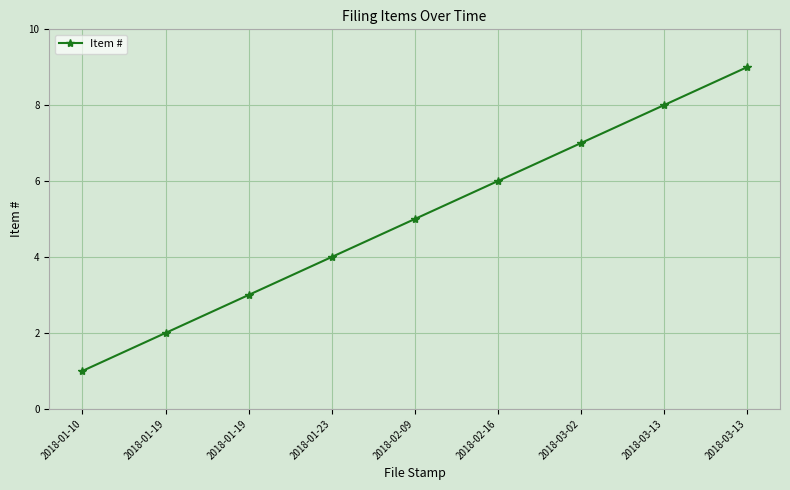

Does the chart have visible grid lines?

Yes